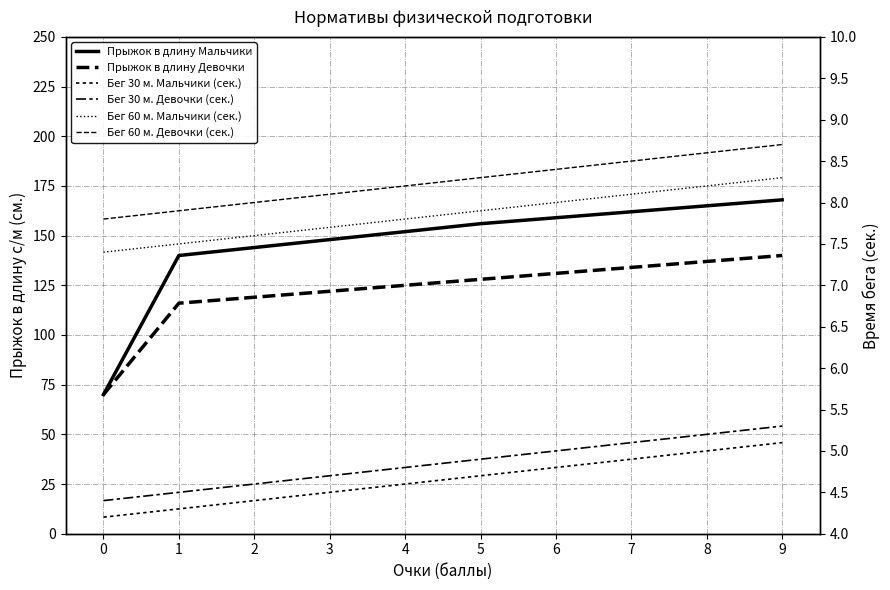

How many categories are shown in the chart?

10